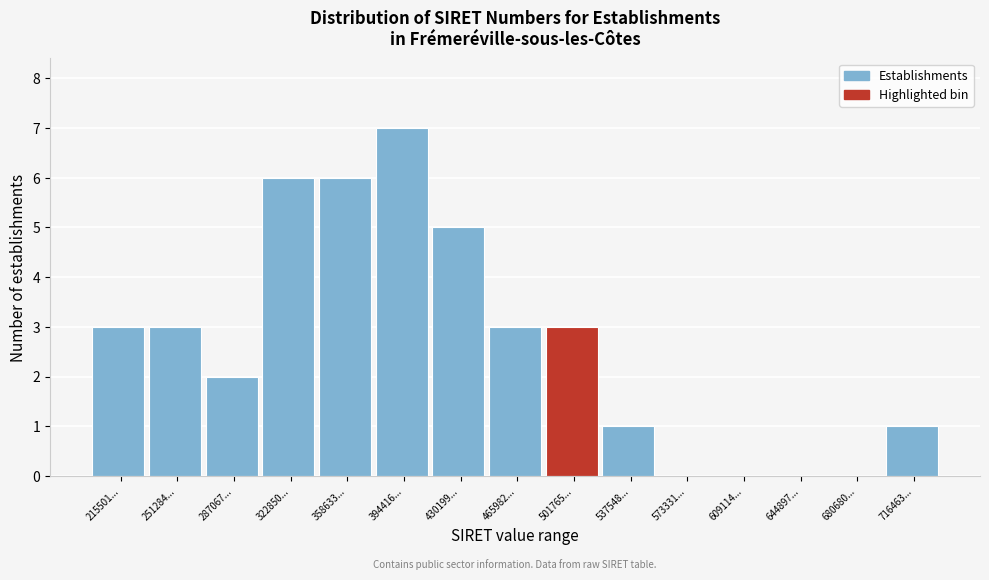

Reading left to right, extract all data points from this chart.

215501...=3	251284...=3	287067...=2	322850...=6	358633...=6	394416...=7	430199...=5	465982...=3	501765...=3	537548...=1	573331...=0	609114...=0	644897...=0	680680...=0	716463...=1